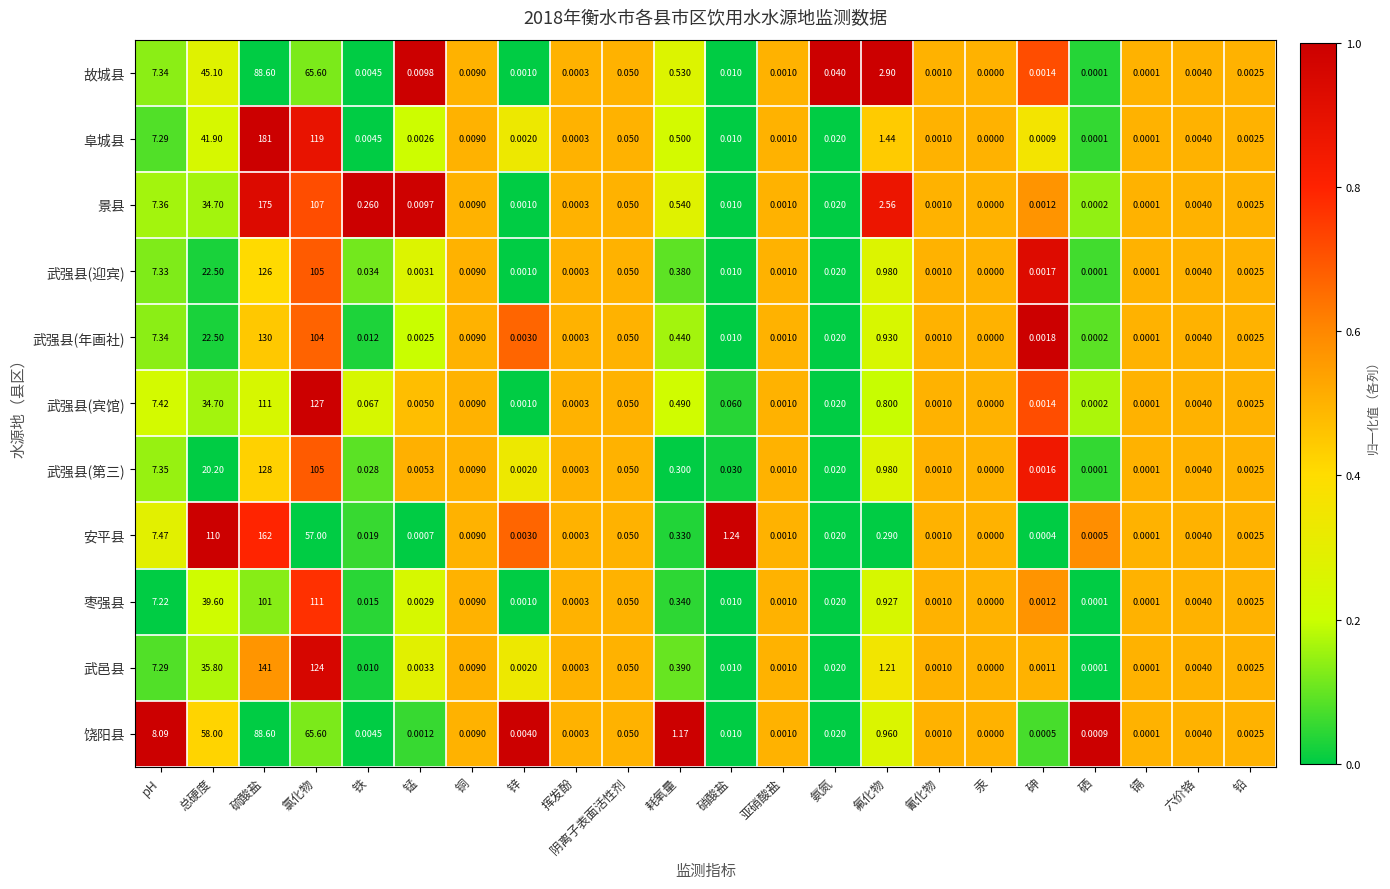

At which category is the sum across all series the highest?

硫酸盐